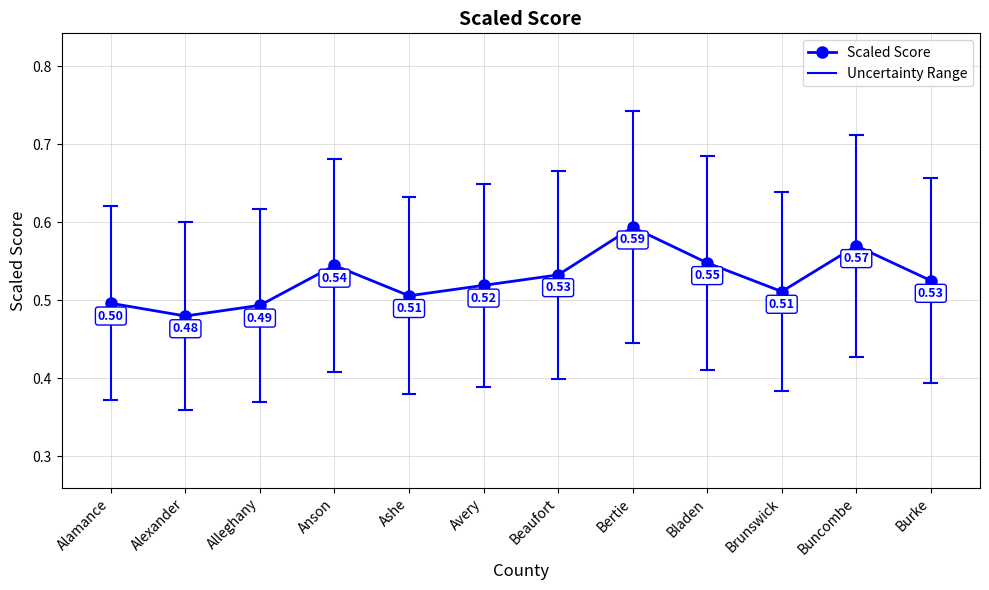

Count the number of categories in the chart.

12